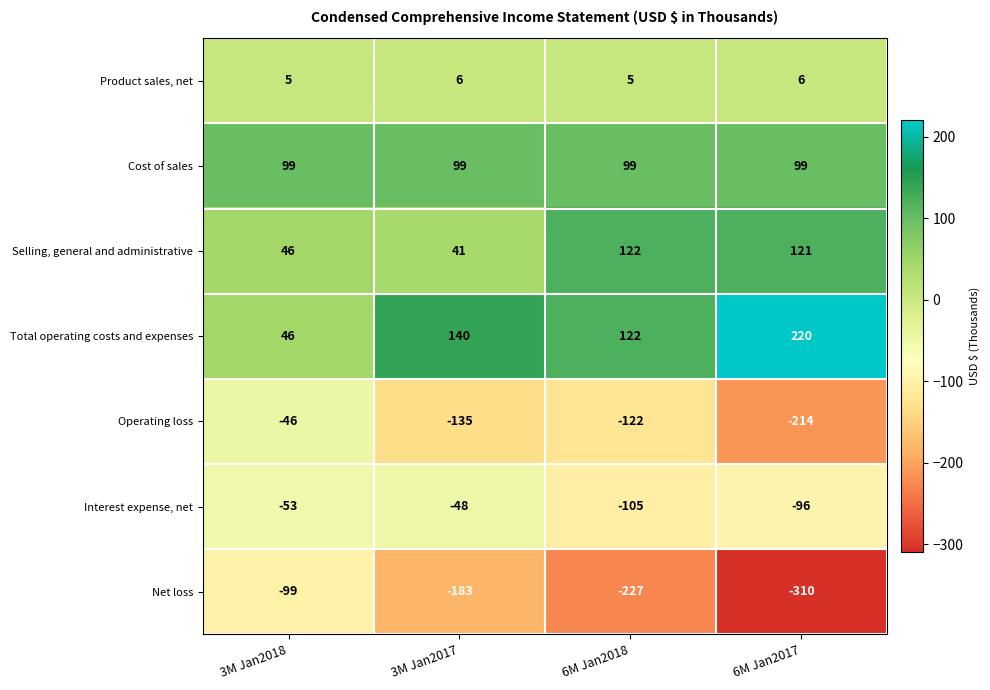

What is the minimum value shown in the chart?

-310